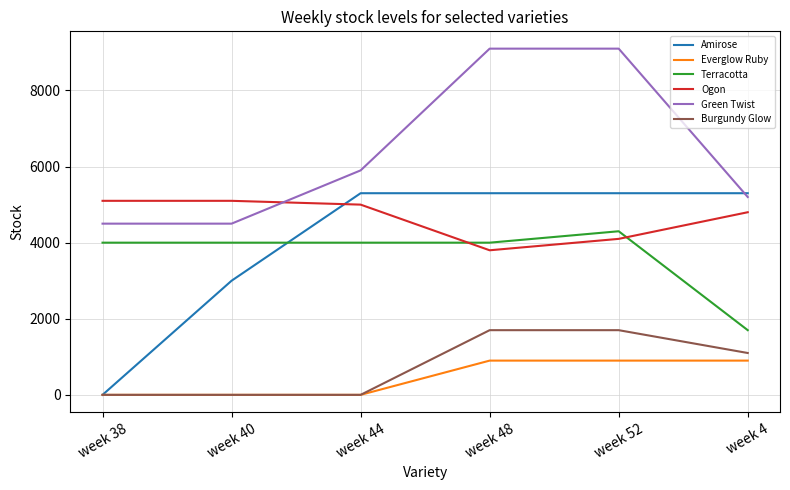

The value of Burgundy Glow at week 40 is 0. True or false?

True